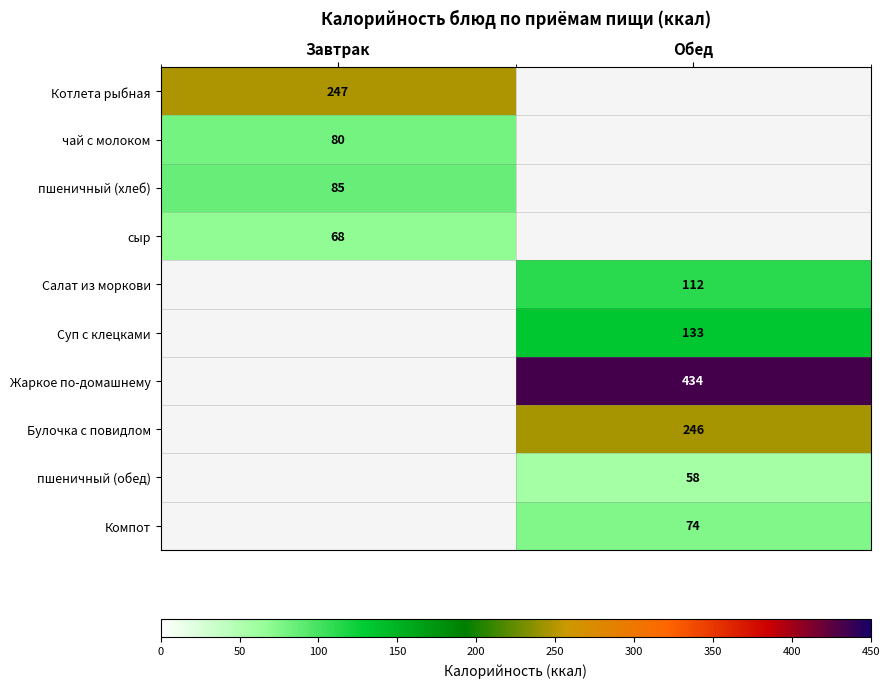

The Компот series shows 74 at Обед. True or false?

True